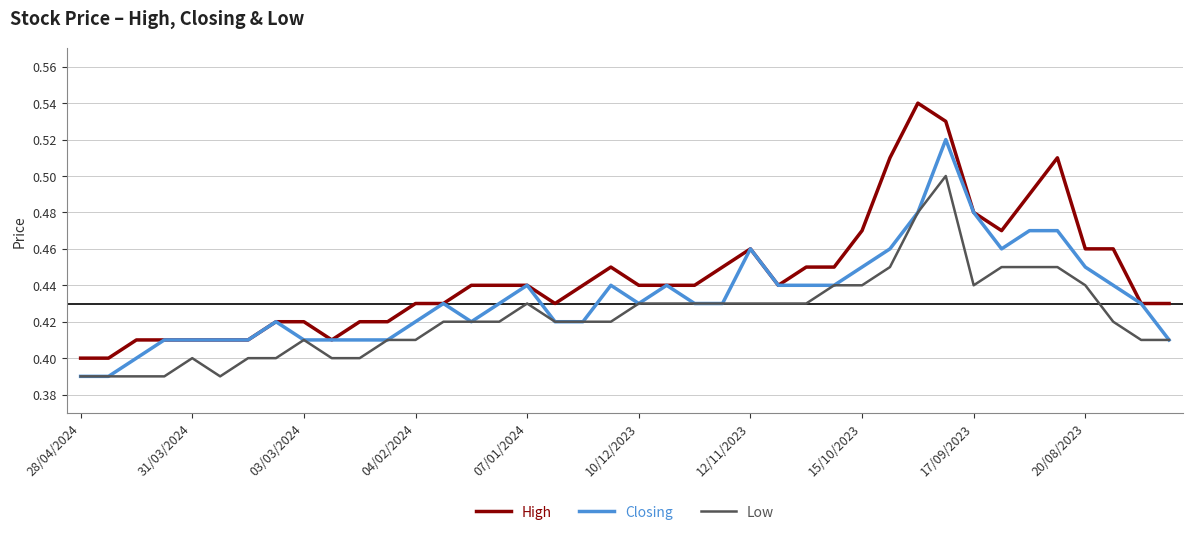

True or false: High and Low cross at least once.

False